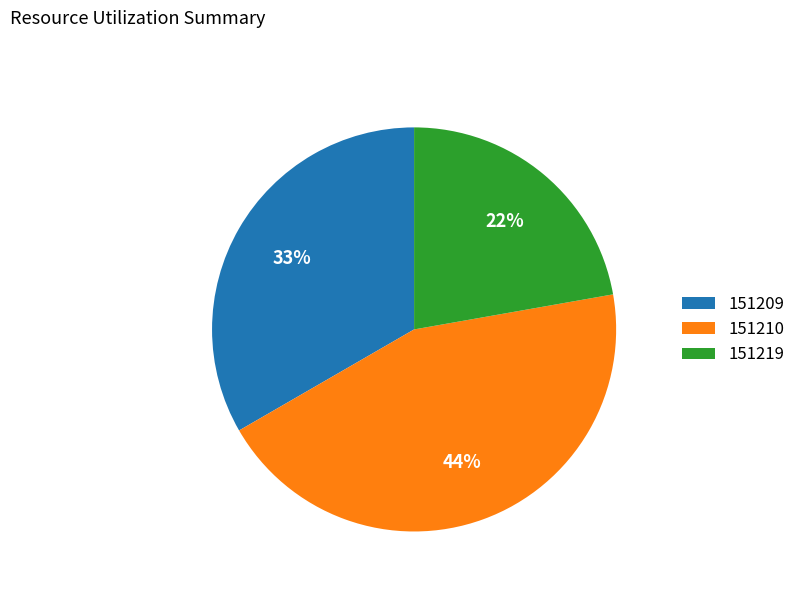

Which category has the biggest portion of the pie?

151210